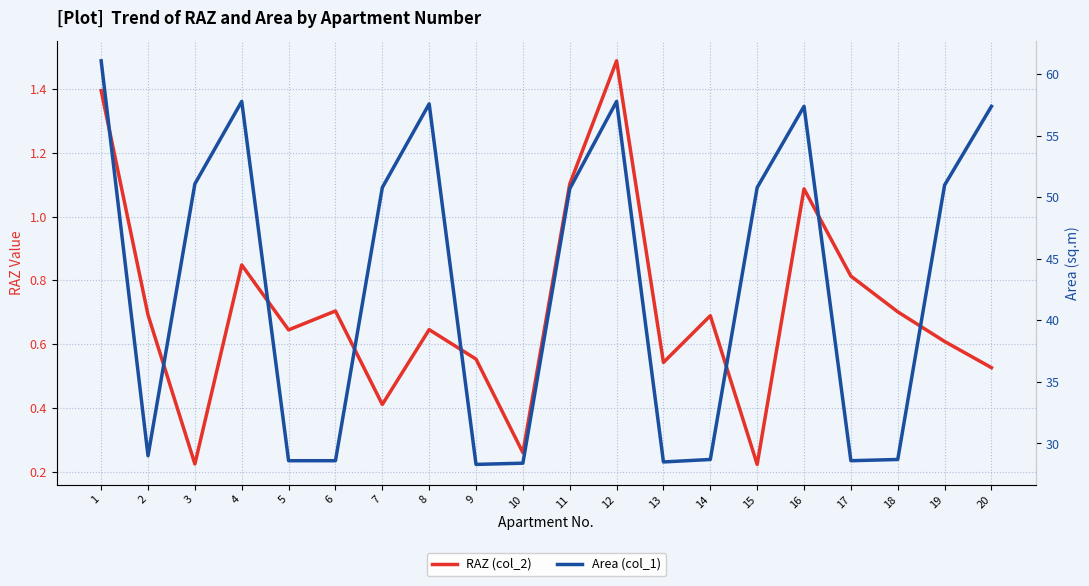

How many data points does each series have?

20